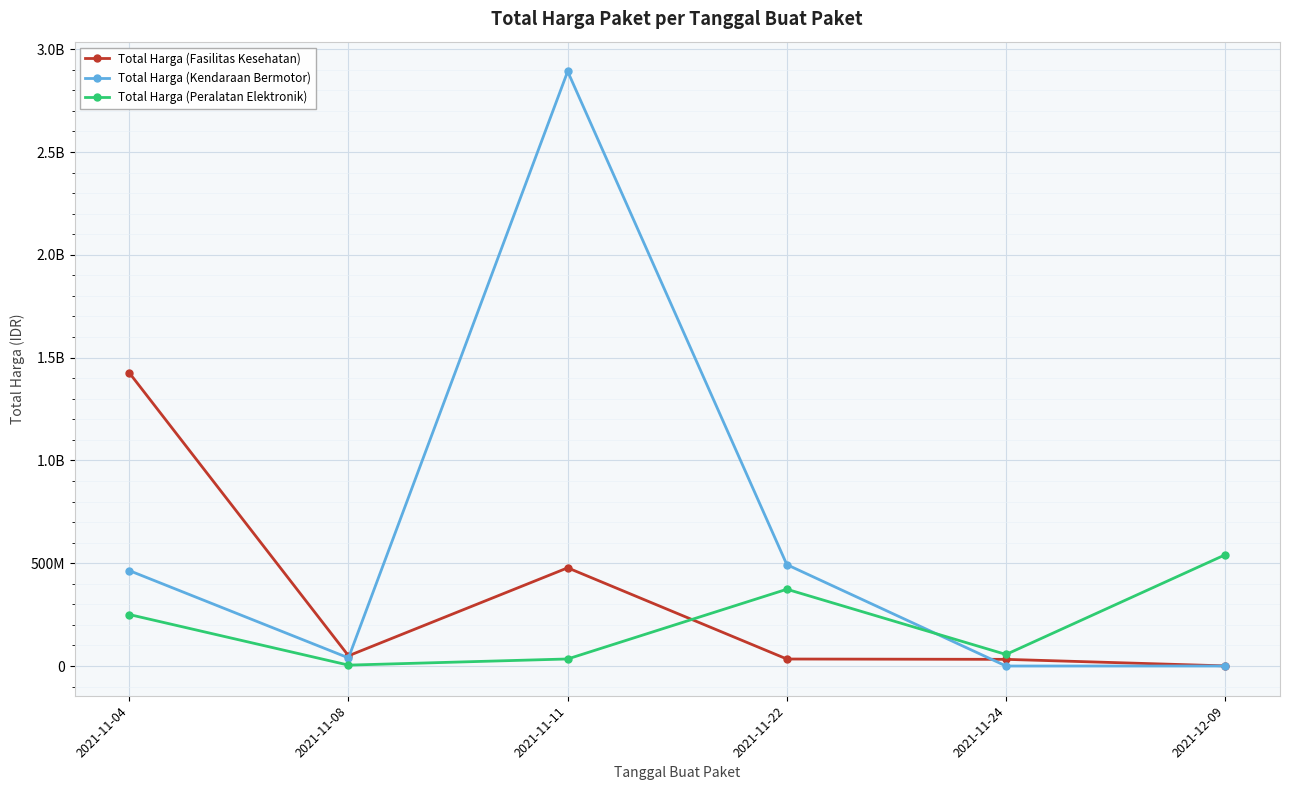

Is this an area chart (filled region under the line)?

No